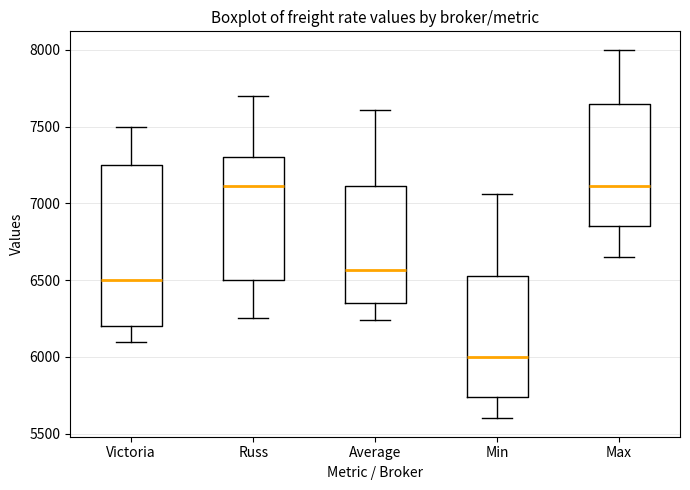

Where does the lower whisker of the box for Min end on the y-axis? The values are not printed on the chart, so give them approximately, as read against the axis.

5600